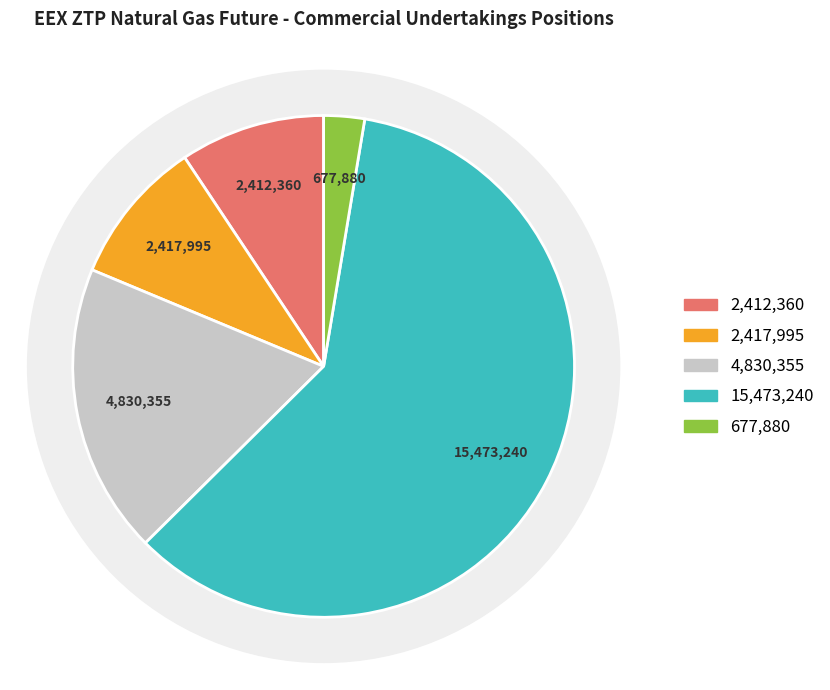

Is it true that Total Short is 50% of the pie?

False